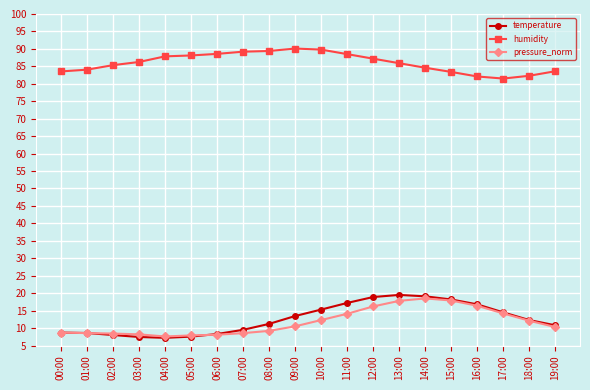

What is the difference between the maximum and minimum values in the temperature series?

12.3